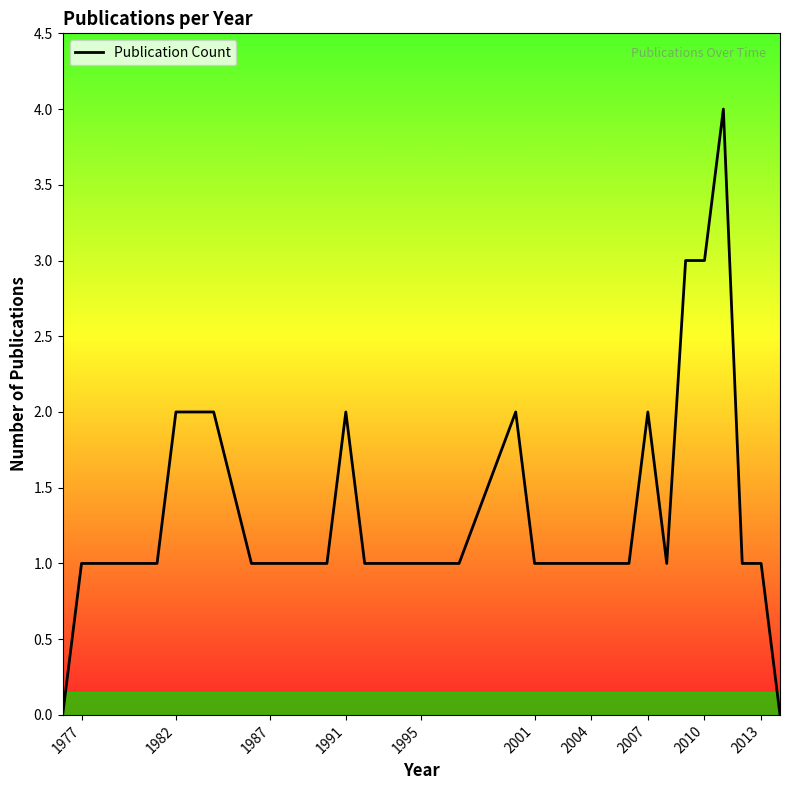

What is the maximum value shown in the chart?

4